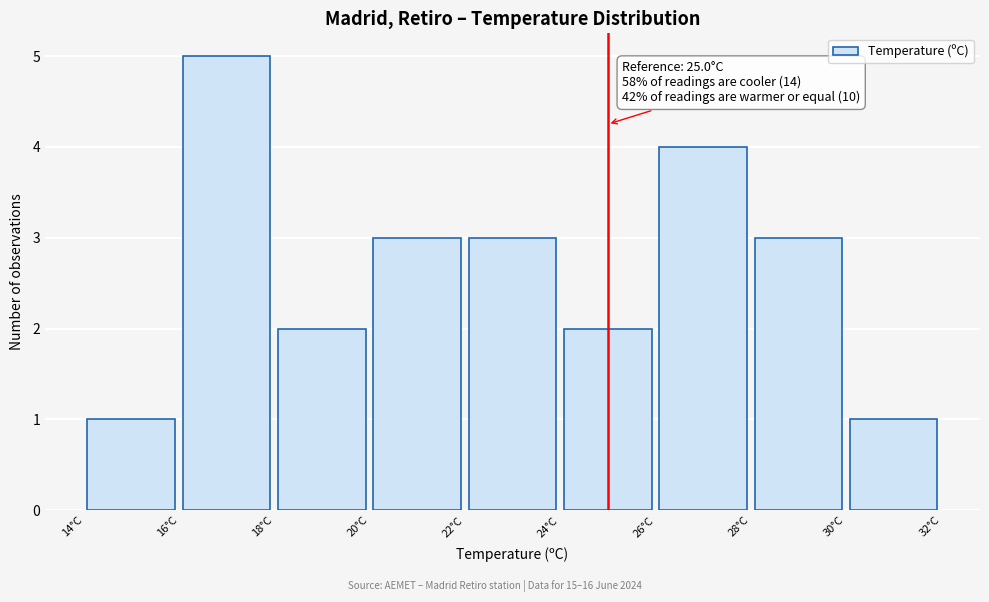

Over which range of the x-axis is the bar tallest?

16 to 18